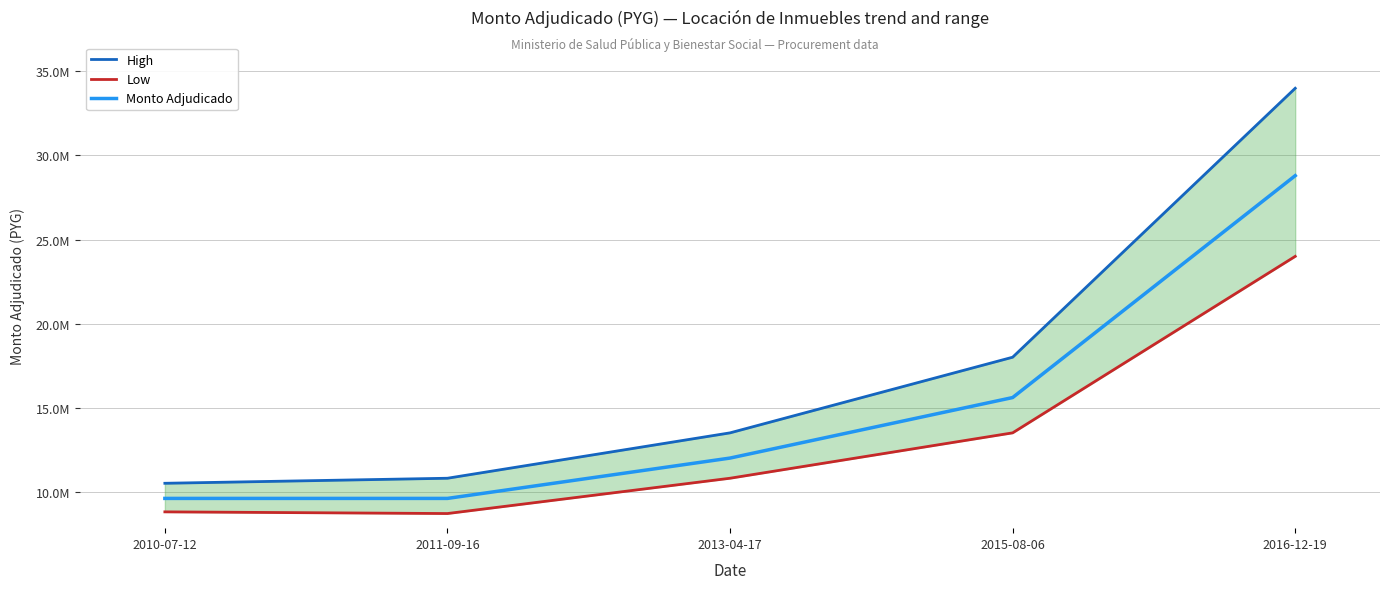

Rank the series at 2013-04-17 from lowest to highest value.

Low, Monto Adjudicado, High